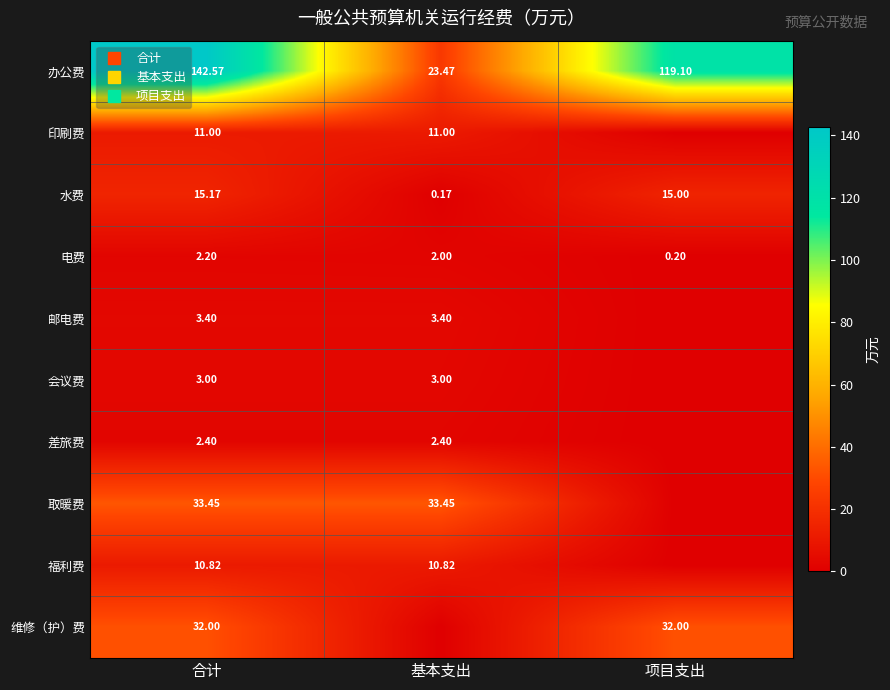

What is the sum of the 办公费 values at 项目支出 and 基本支出?

142.6